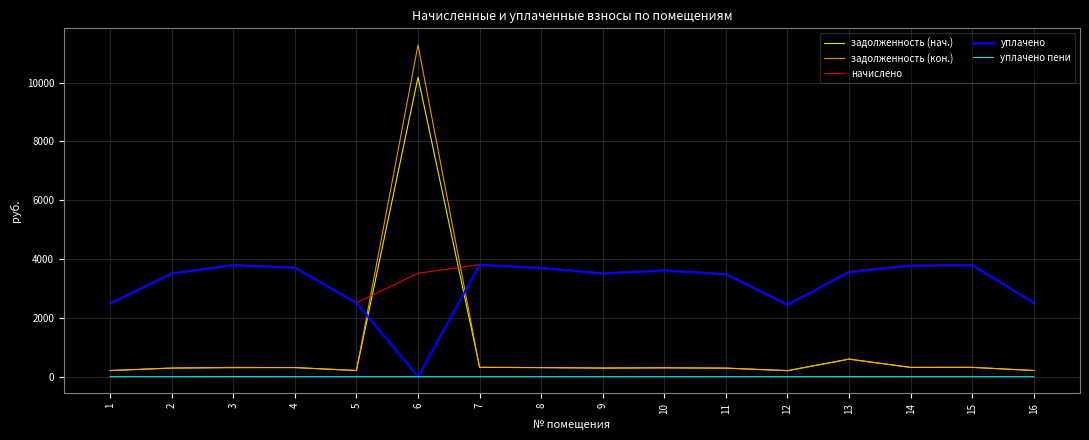

Which series has the largest total across all categories?

начислено